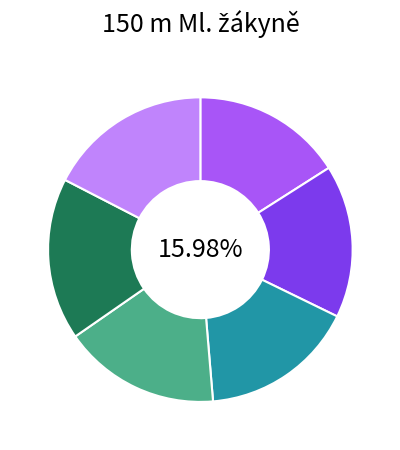

What is the largest slice in the pie chart?

Jamborová Sára